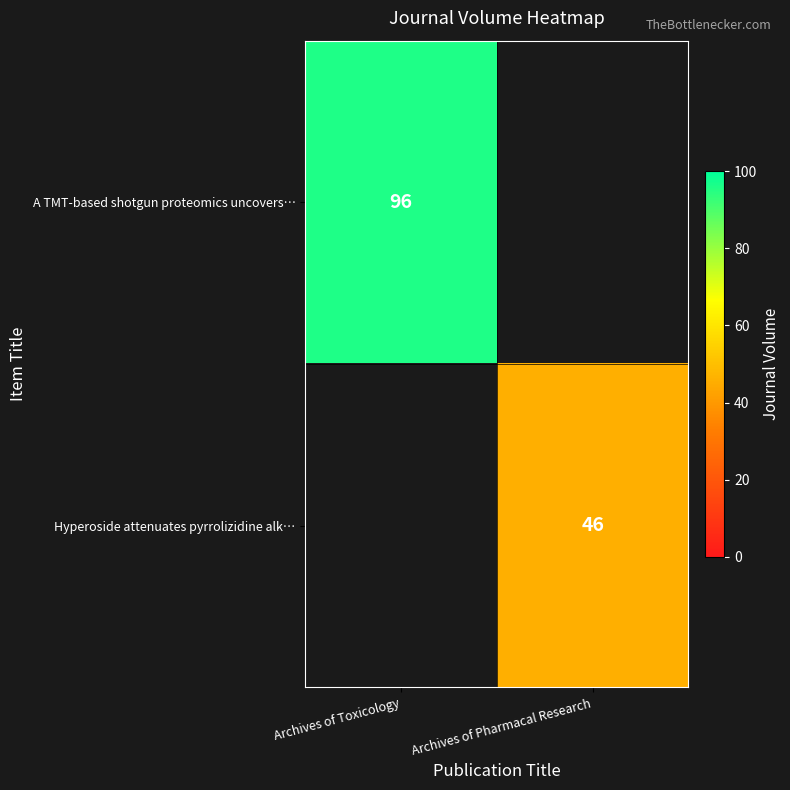

Is it true that A TMT-based shotgun proteomics uncovers… equals 96 at Archives of Toxicology?

True